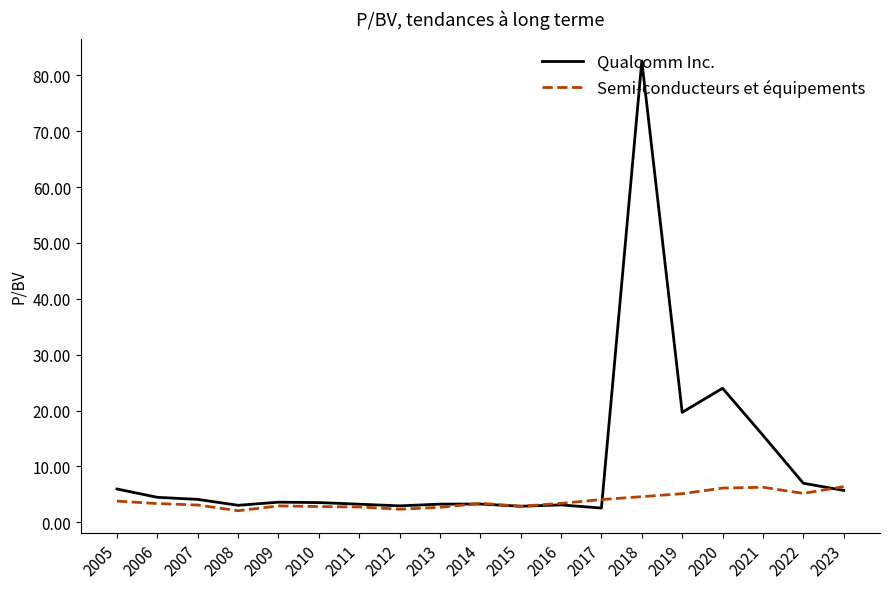

At which category does the chart reach its peak across all series?

2018